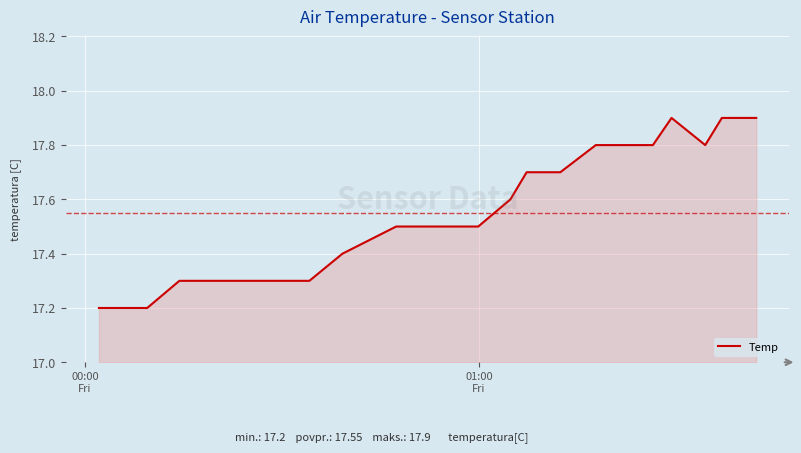

What is the difference between the maximum and minimum values?

0.7